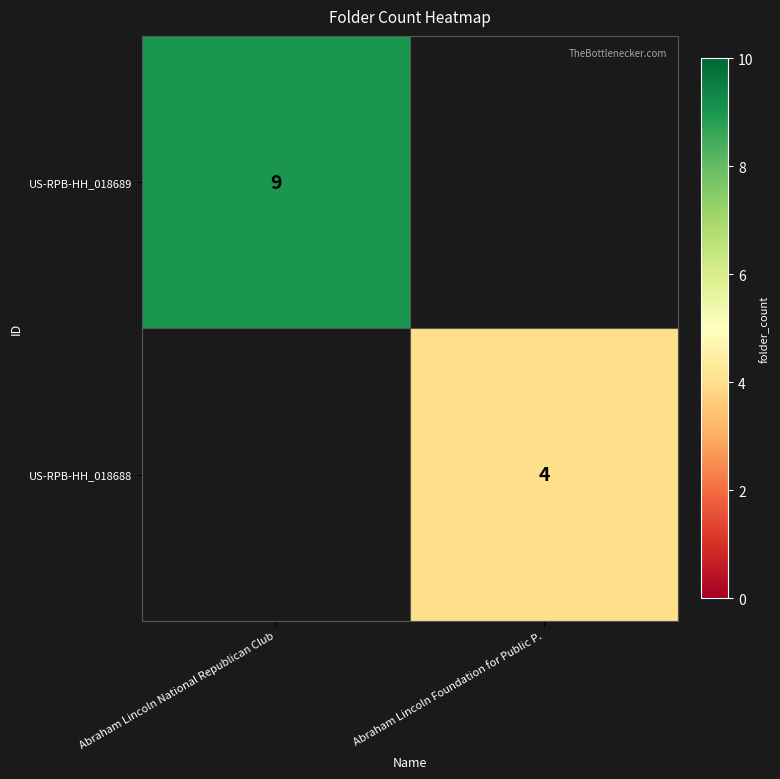

At which category does the chart reach its minimum across all series?

Abraham Lincoln Foundation for Public P.